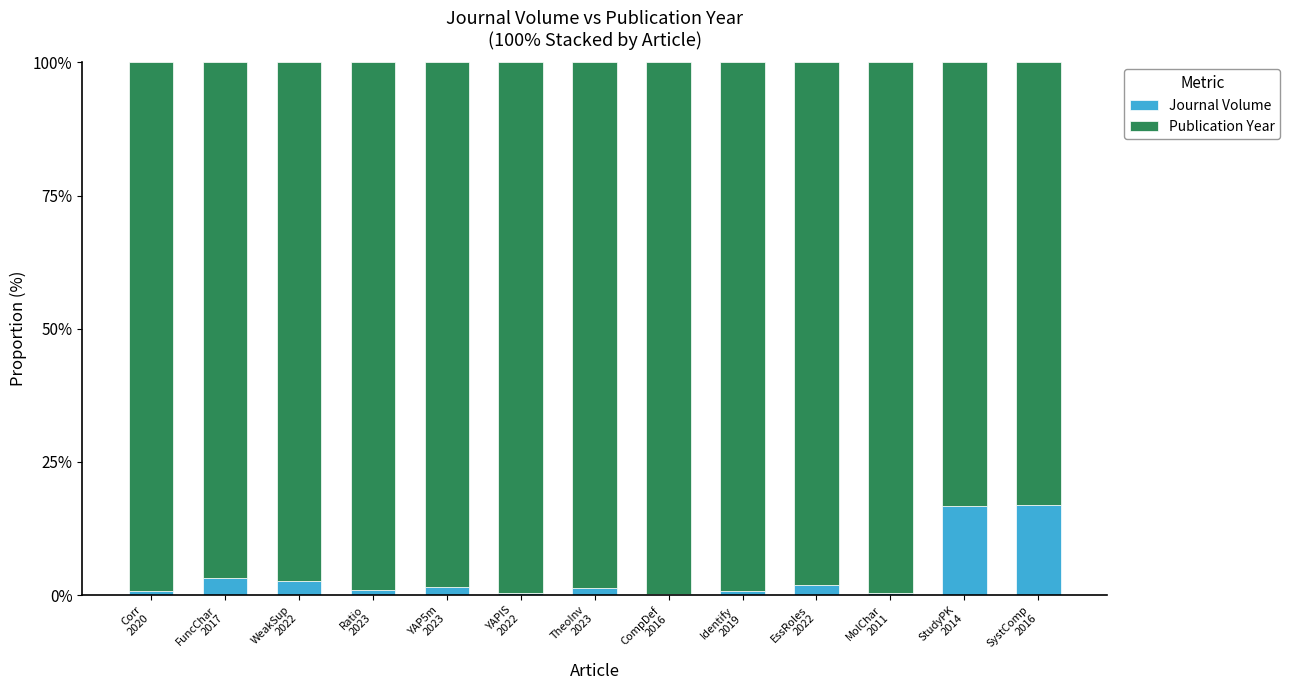

What is the maximum value for Journal Volume?

16.8